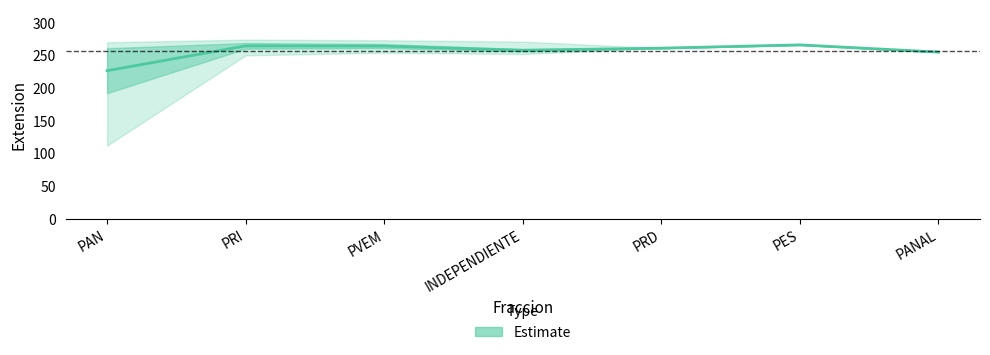

Approximately how many times larger is the value at PES compared to INDEPENDIENTE?

1.0